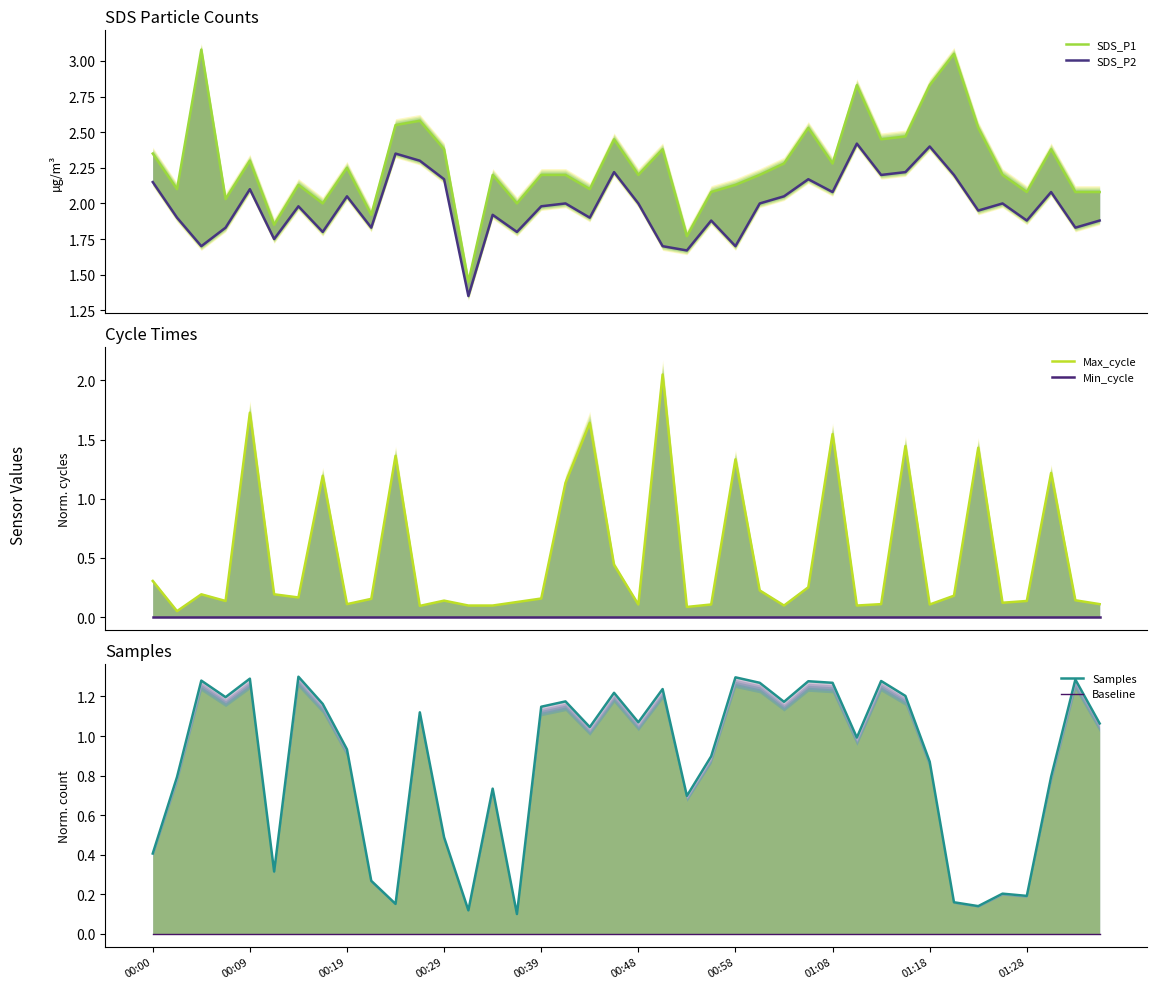

What is the label of the 13th point from the right?

27